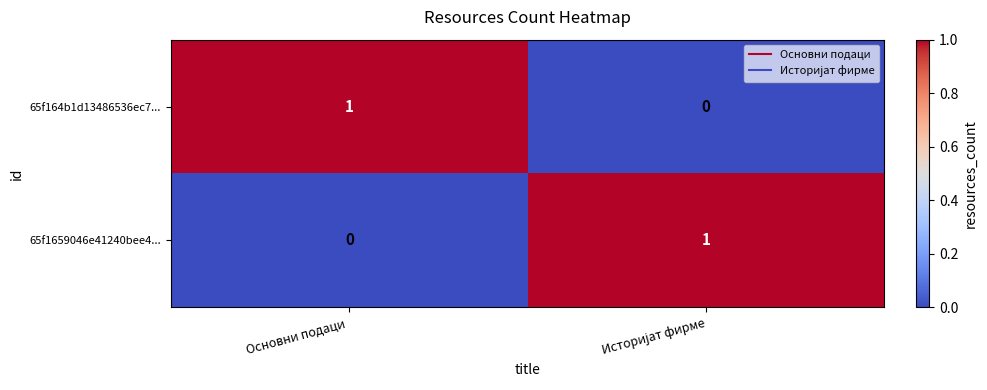

Rank the series at Основни подаци  from lowest to highest value.

65f1659046e41240bee4..., 65f164b1d13486536ec7...